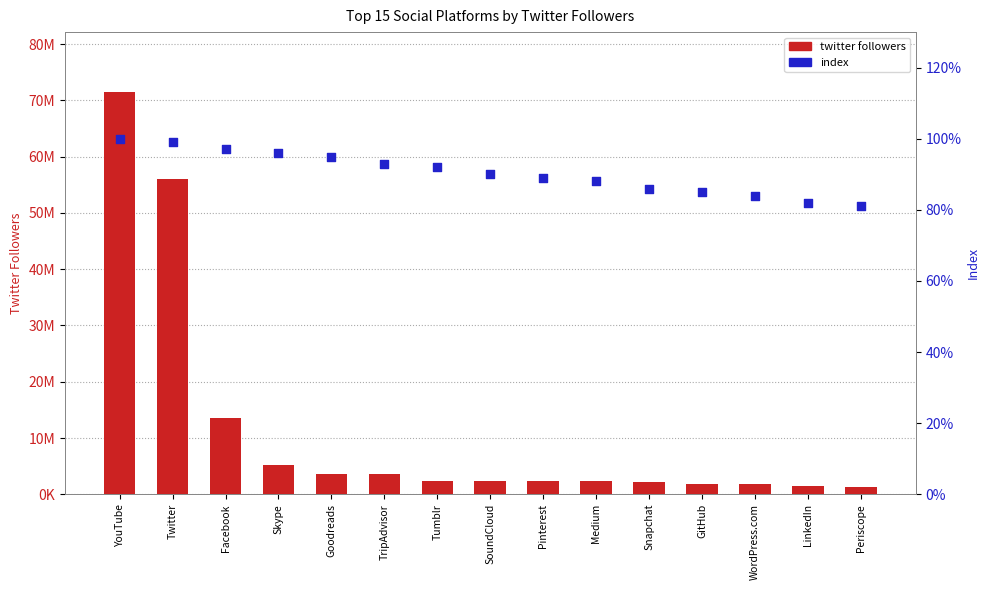

Which series contains the highest Y value?

twitter followers